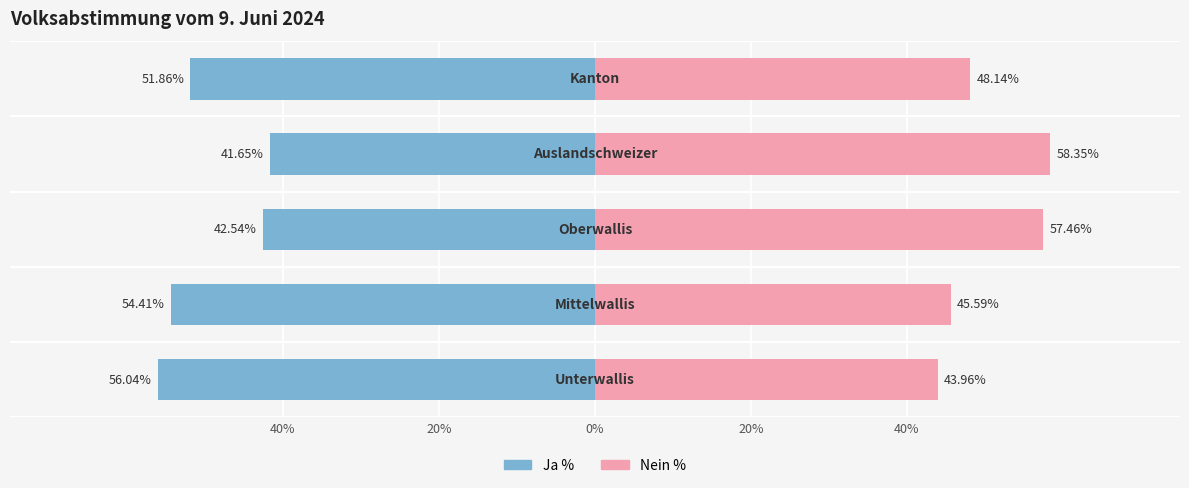

Does the chart contain any negative values?

Yes